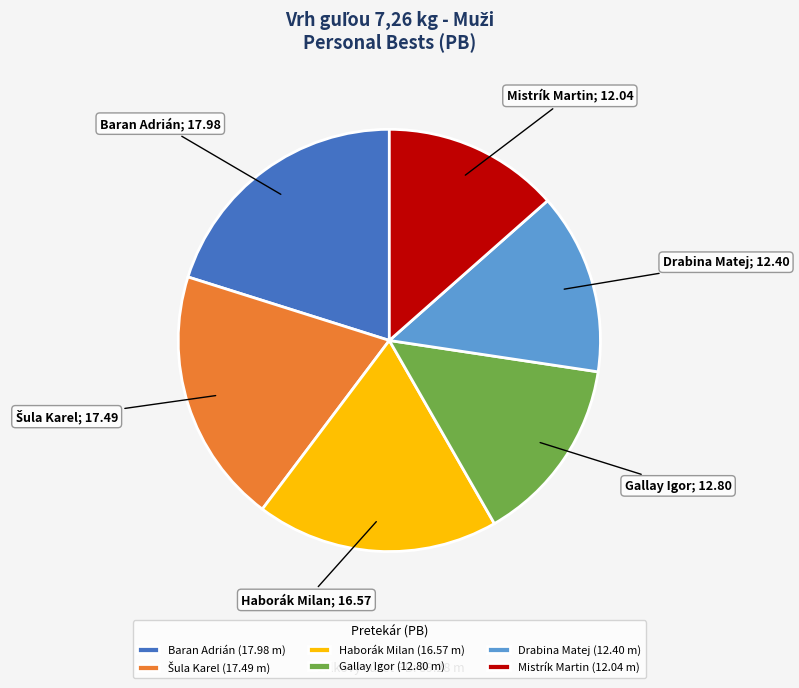

How many slices are in this pie chart?

6